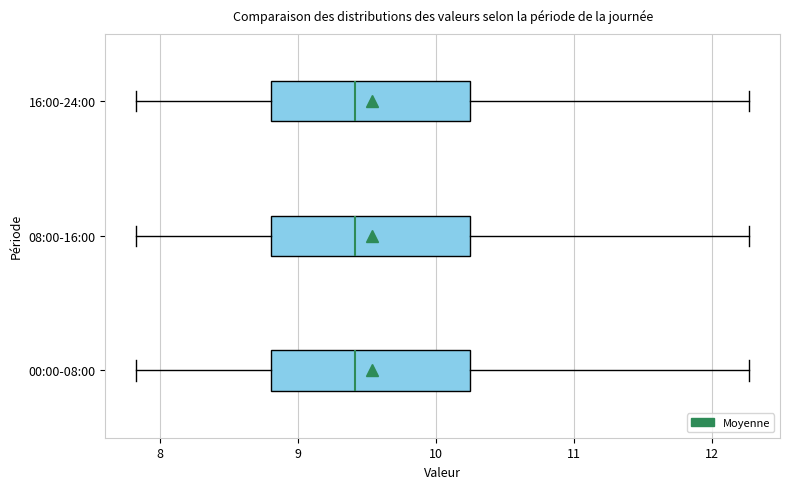

Reading bottom to top, read every box against the x-axis: the position of its median line, the range the box covers, and the ends of its whiskers. The values are not printed on the chart, so give them approximately, as read against the axis.

00:00-08:00: median 9.4, box 8.8 to 10.3, whiskers 7.8 to 12.3
08:00-16:00: median 9.4, box 8.8 to 10.3, whiskers 7.8 to 12.3
16:00-24:00: median 9.4, box 8.8 to 10.3, whiskers 7.8 to 12.3